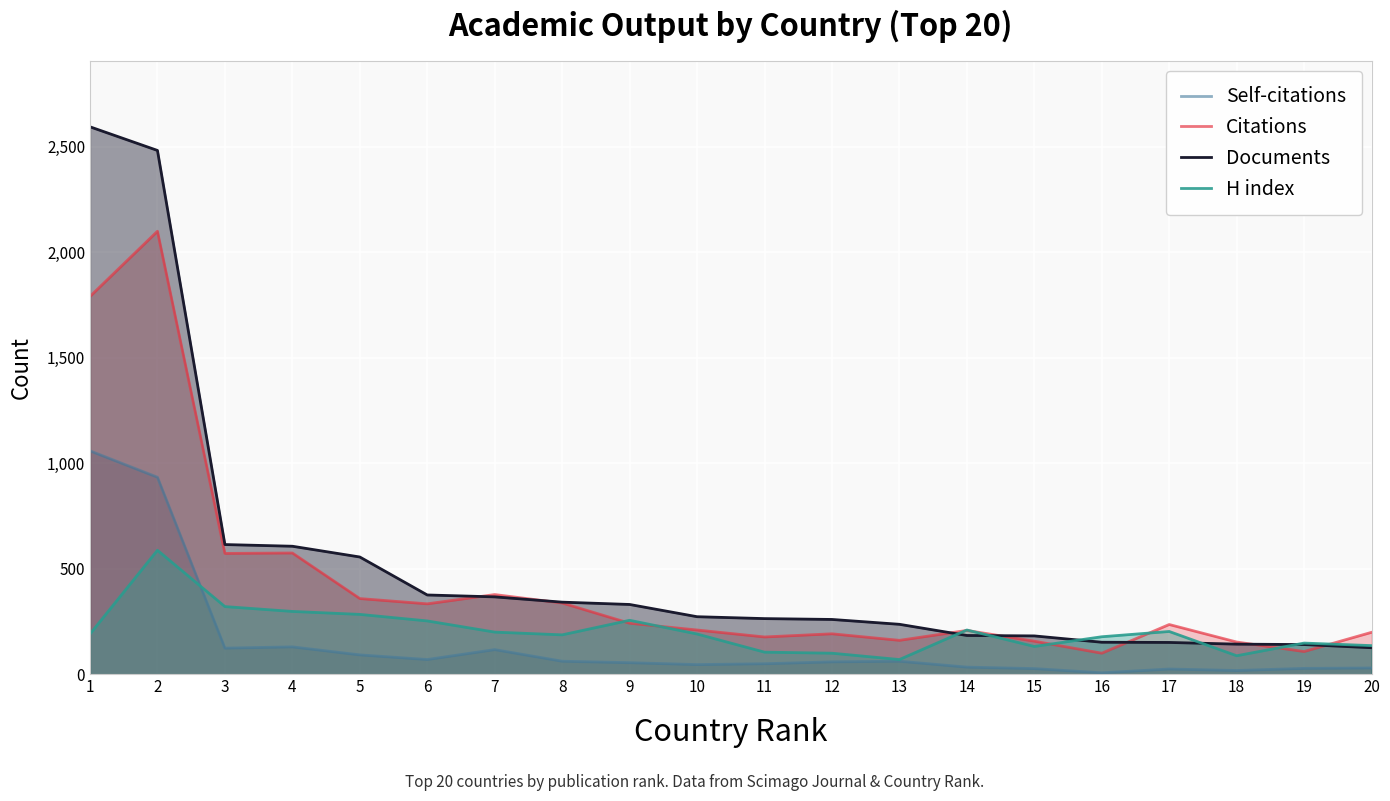

At 3, list the series in order from largest to smallest.

Documents, Citations, H index, Self-citations